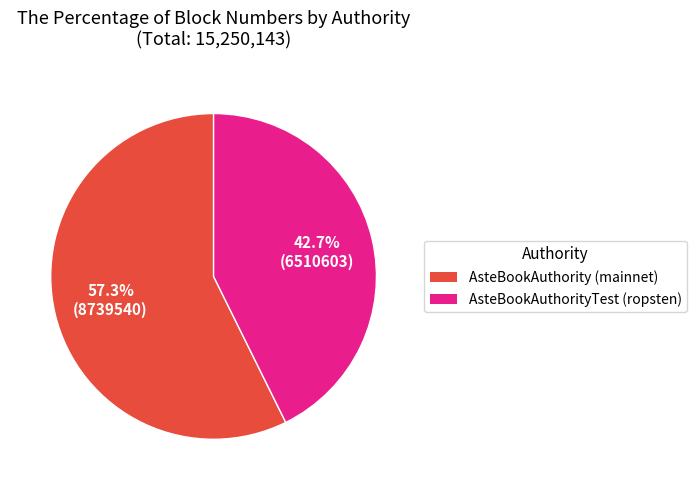

How many slices are in this pie chart?

2